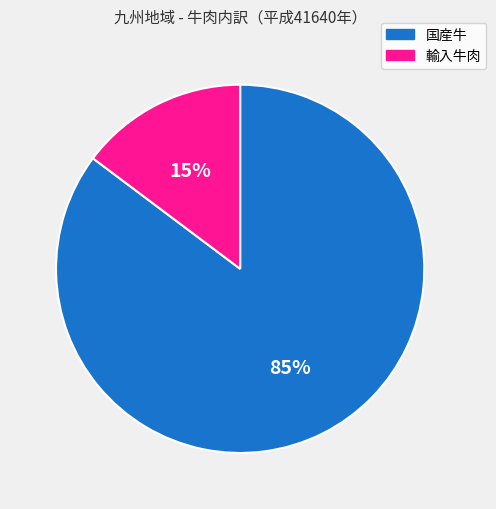

To the nearest percent, what portion does 国産牛 represent?

85%